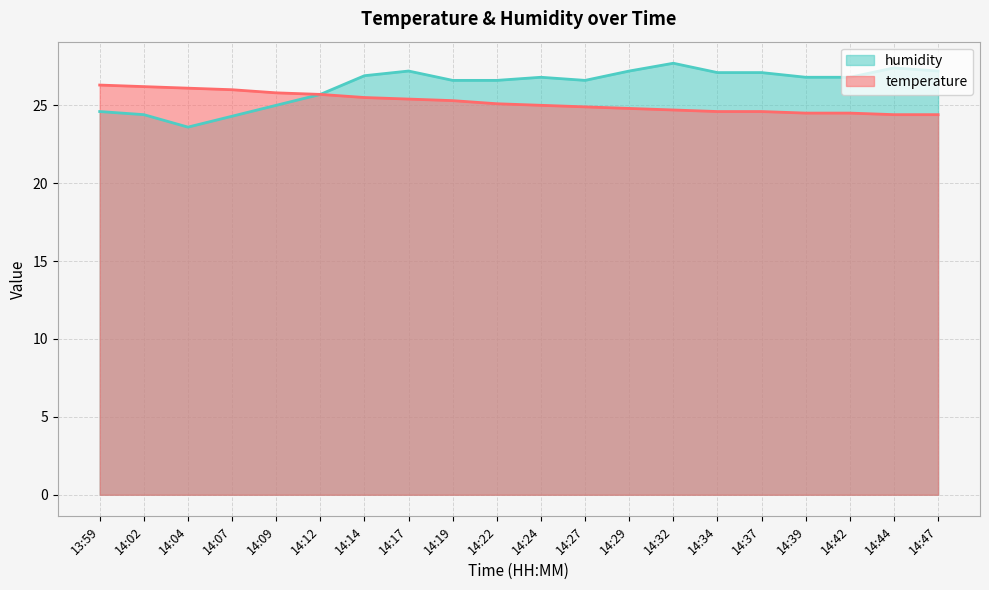

Reading right to left, what are all the values shown in this chart?

temperature: 14:47=24.4	14:44=24.4	14:42=24.5	14:39=24.5	14:37=24.6	14:34=24.6	14:32=24.7	14:29=24.8	14:27=24.9	14:24=25.0	14:22=25.1	14:19=25.3	14:17=25.4	14:14=25.5	14:12=25.7	14:09=25.8	14:07=26.0	14:04=26.1	14:02=26.2	13:59=26.3
humidity: 14:47=27.2	14:44=27.4	14:42=26.8	14:39=26.8	14:37=27.1	14:34=27.1	14:32=27.7	14:29=27.2	14:27=26.6	14:24=26.8	14:22=26.6	14:19=26.6	14:17=27.2	14:14=26.9	14:12=25.7	14:09=25.0	14:07=24.3	14:04=23.6	14:02=24.4	13:59=24.6